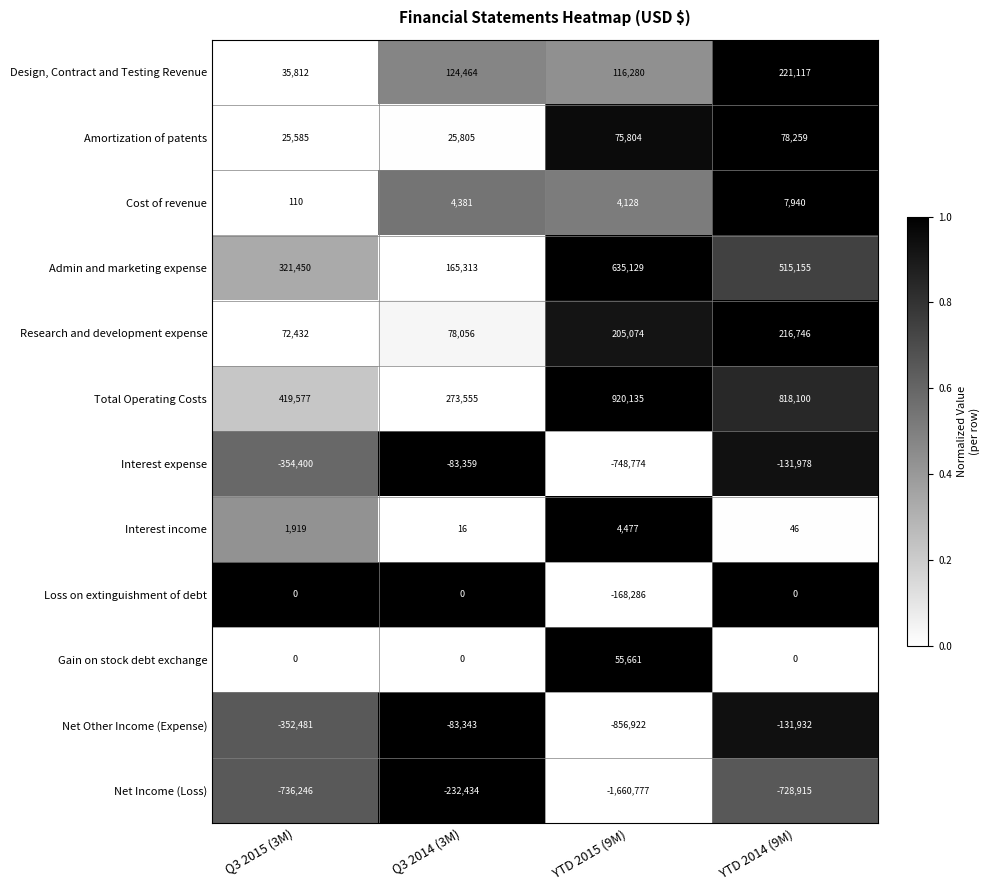

Which series has the largest range (max minus min)?

Net Income (Loss)